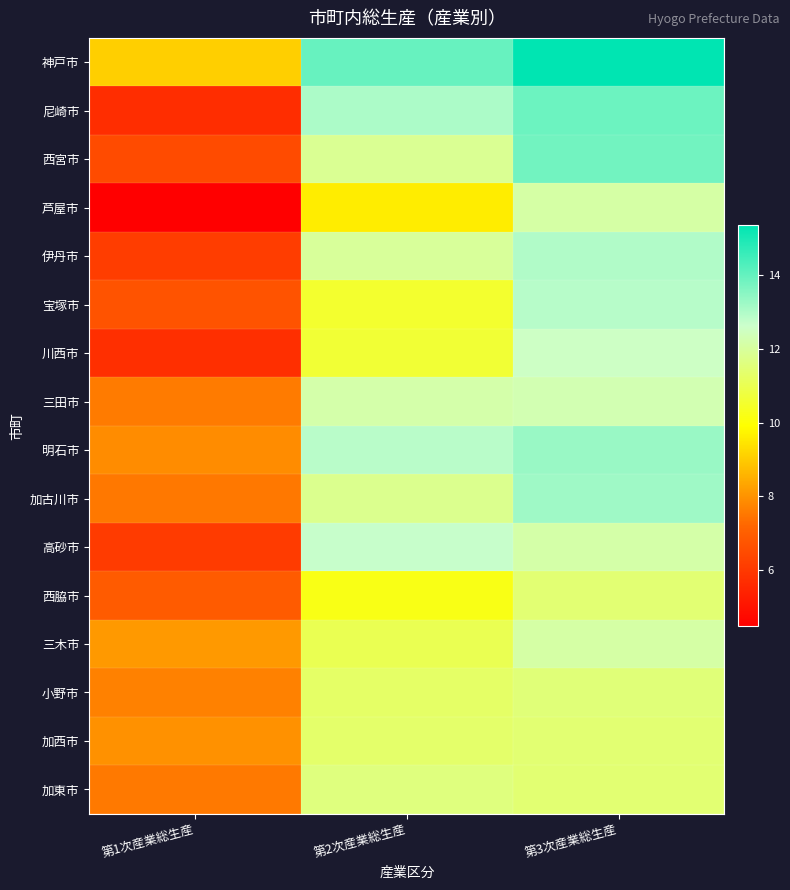

How many data points does each series have?

3